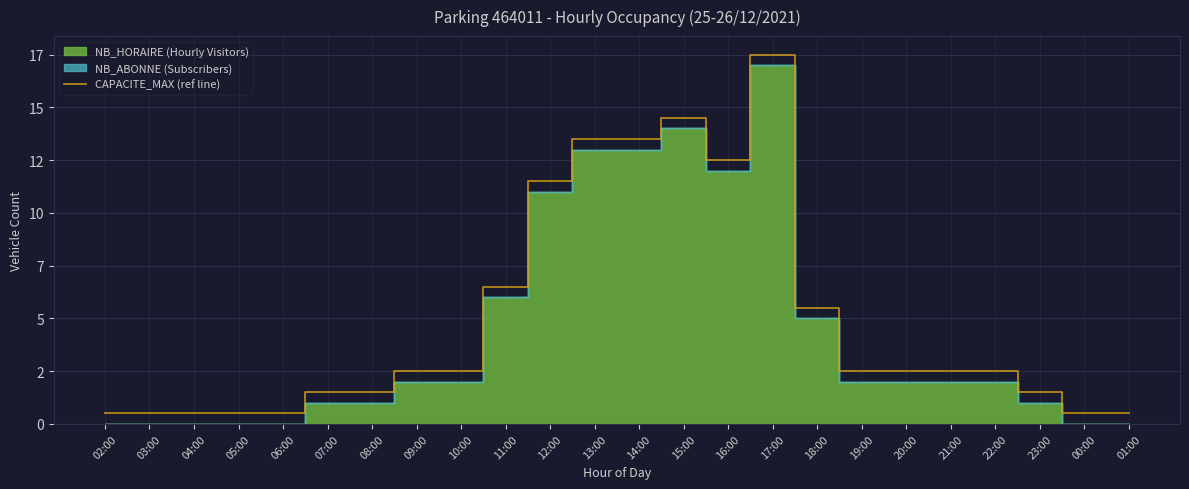

What is the sum of the values at 22:00 and 11:00?

9.0